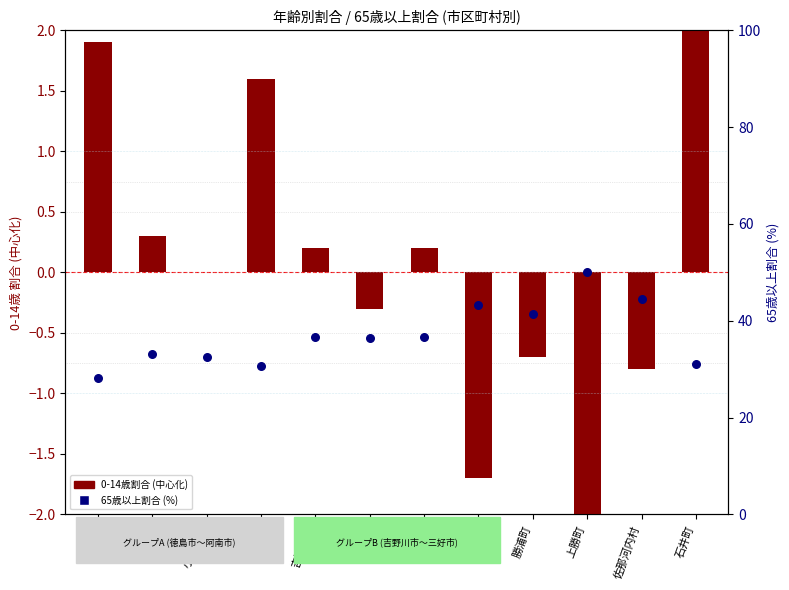

Which series reaches the maximum Y coordinate?

65歳以上割合 (%)